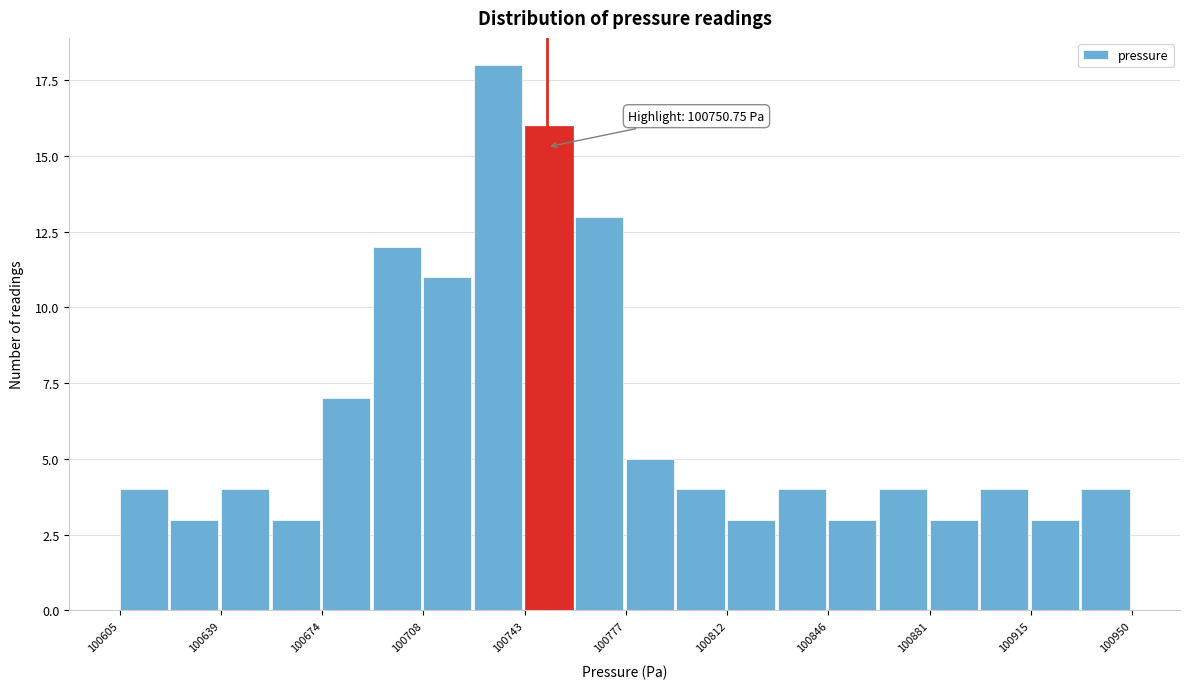

Read against the x-axis, roughly where is the centre of the tallest bar?

100735